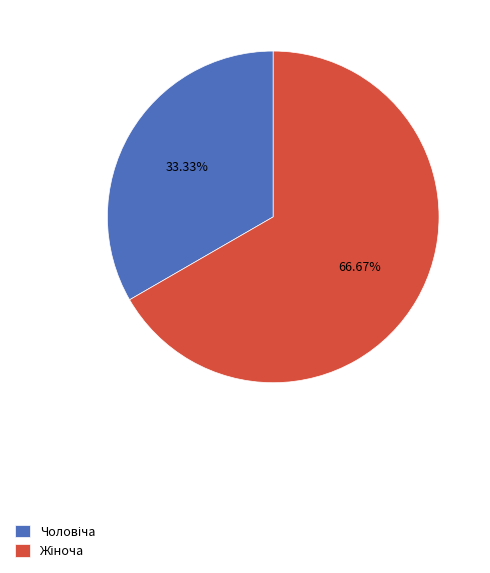

Is there any slice that represents more than half of the pie?

Yes